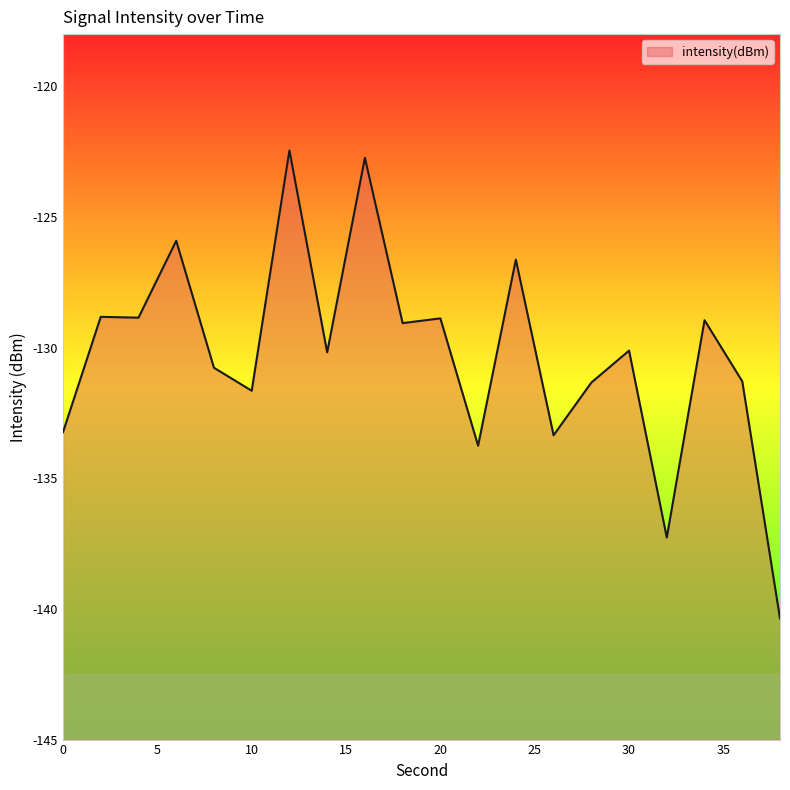

Does the chart have visible grid lines?

No